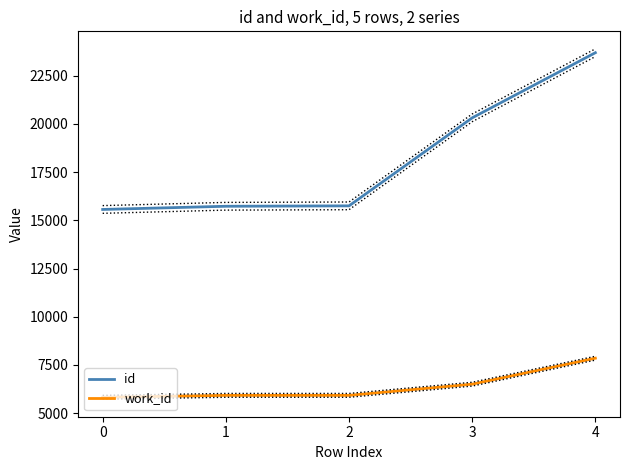

At which label does work_id first exceed 5925?

3